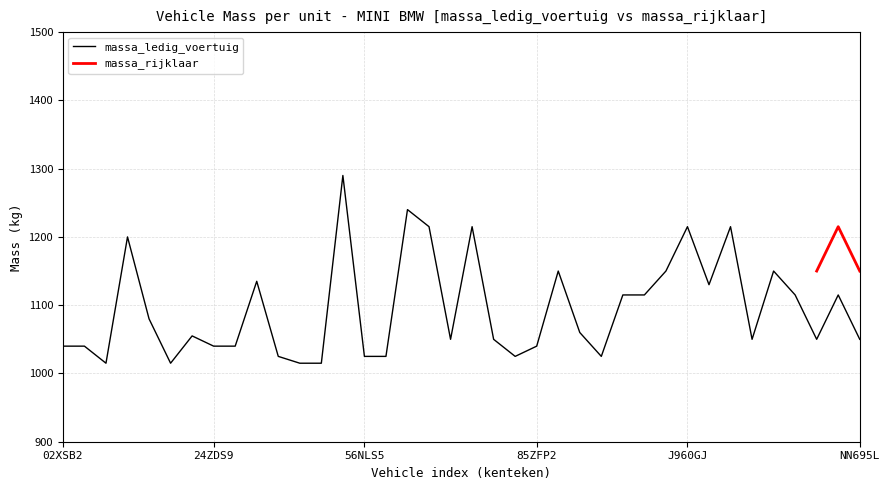

What is the ratio of the value at 56NLS5 to the value at 64THNZ?

0.8